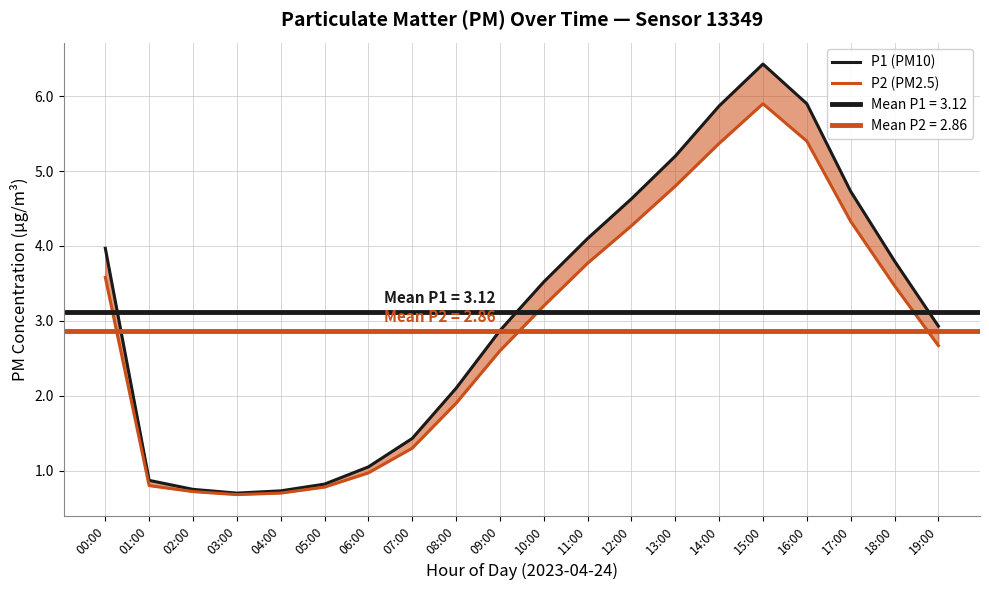

True or false: P1 (PM10) and P2 (PM2.5) intersect in this chart.

False